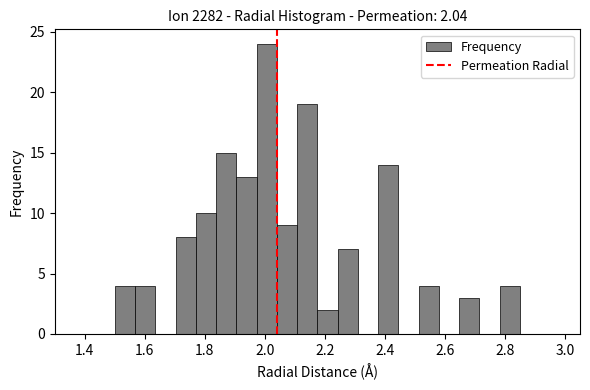

Read against the x-axis, roughly where is the centre of the tallest bar?

2.00